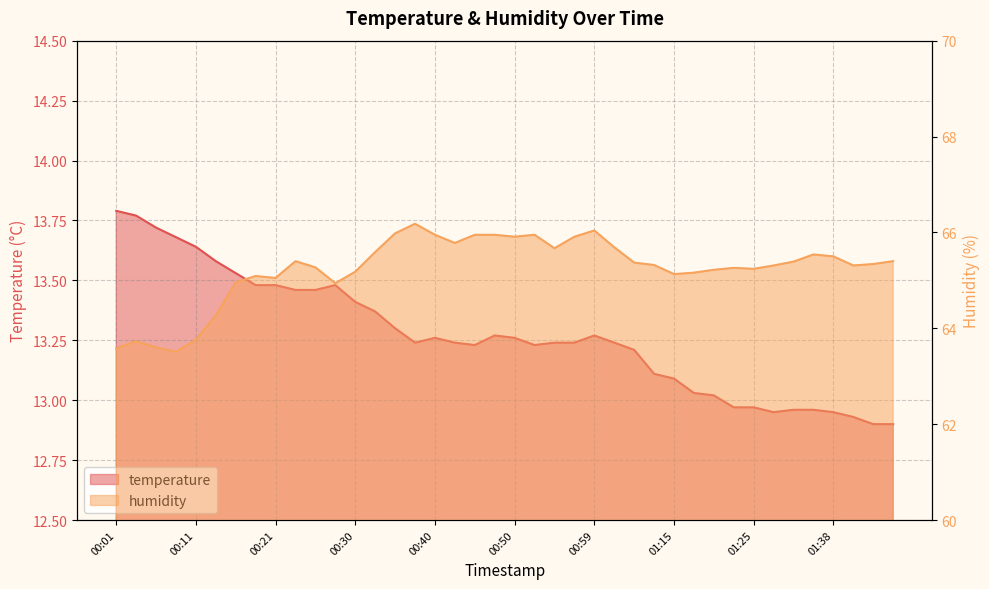

What is the sum of all temperature values?

530.8